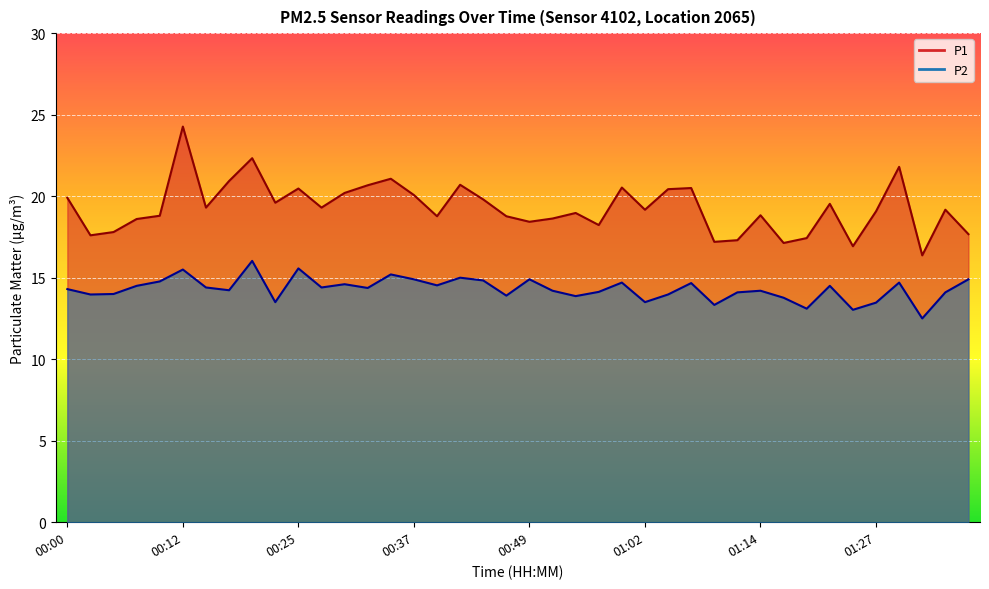

True or false: P2 and P1 intersect in this chart.

False